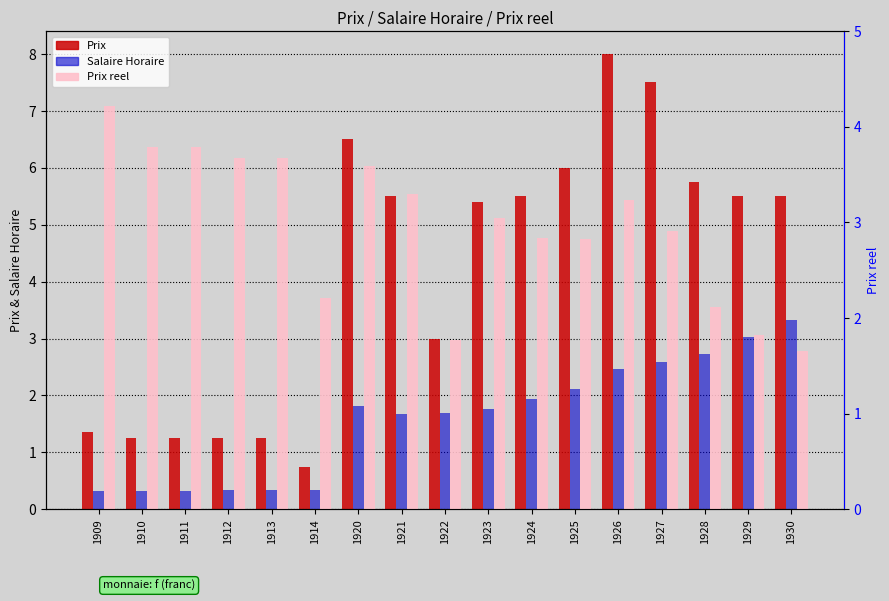

What is the difference between the maximum and minimum values in the Salaire Horaire series?

3.0